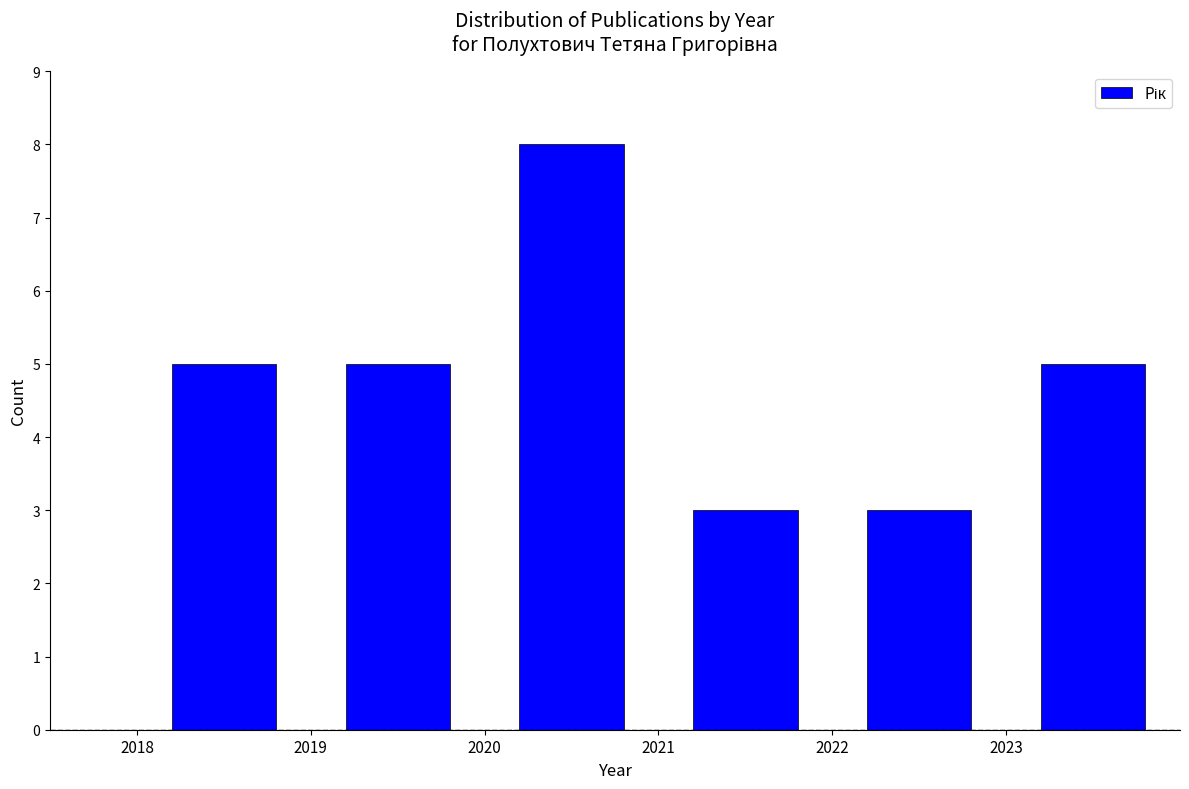

How tall is the bar that spans 2021 to 2022 on the x-axis? The values are not printed on the chart, so give them approximately, as read against the axis.

3